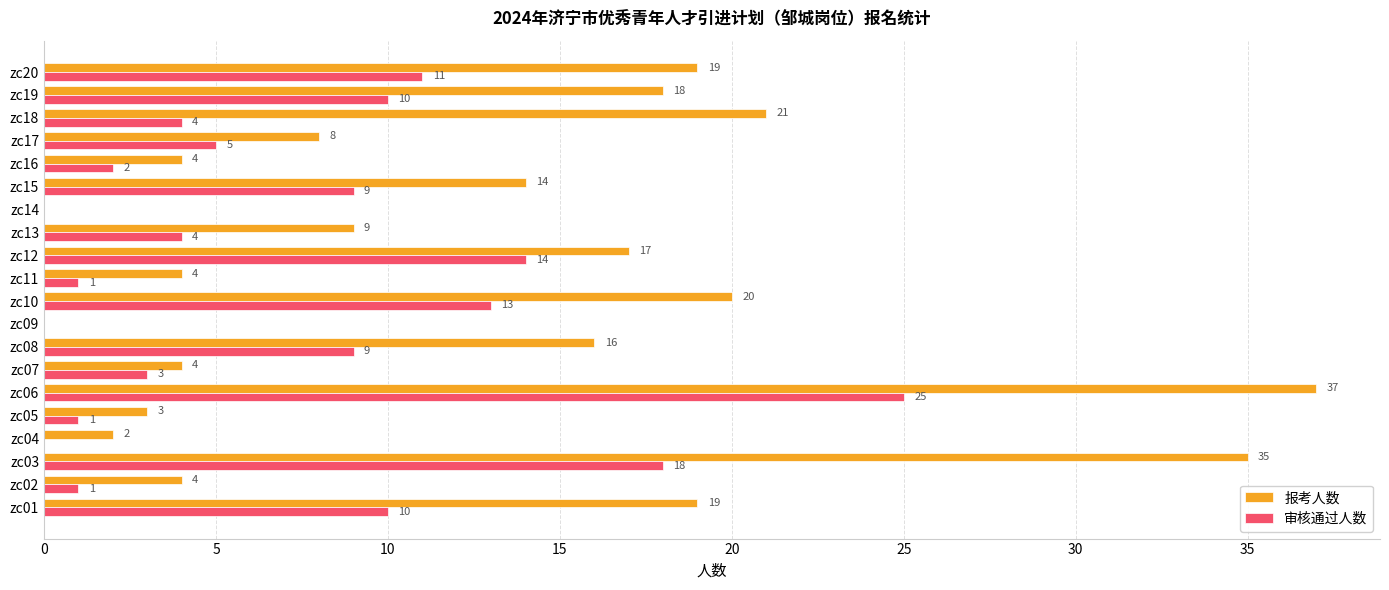

What is the sum of all 审核通过人数 values?

140